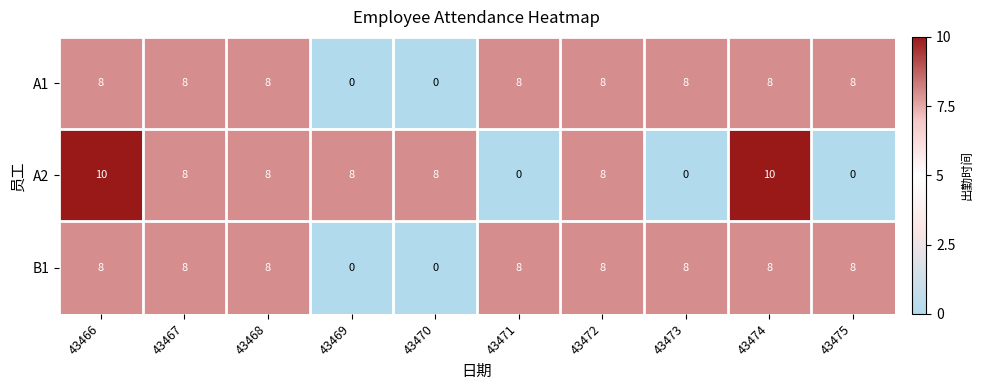

True or false: A1 has a value of -5 at 43470.

False